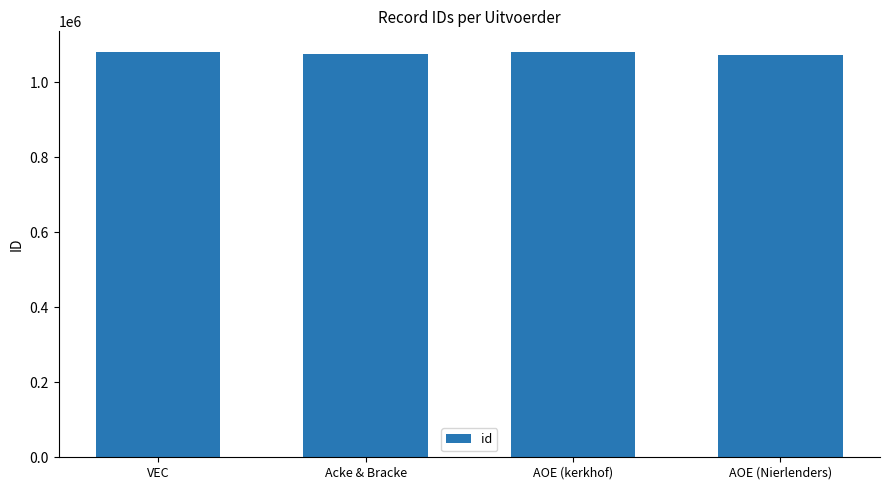

How many categories are shown in the chart?

4